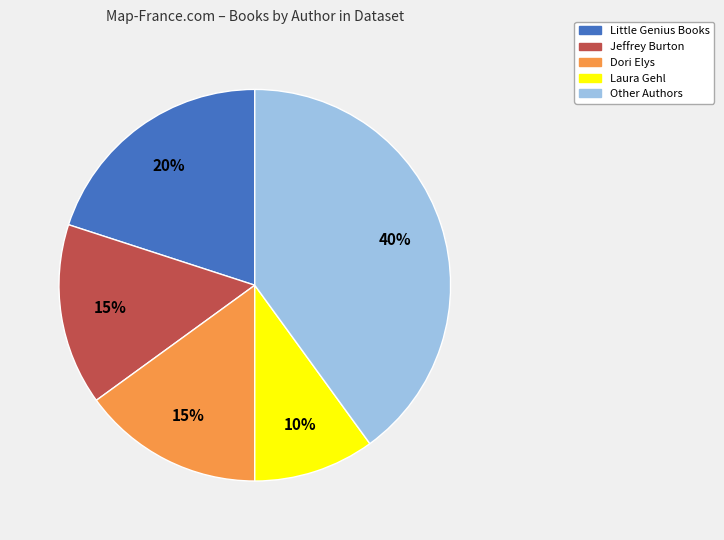

Combined, do Jeffrey Burton and Little Genius Books account for over 50%?

No